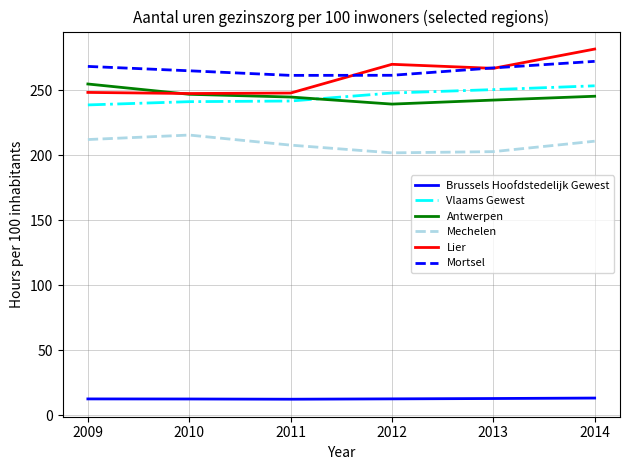

What is the spread (max minus min) of values at 2010?

252.5